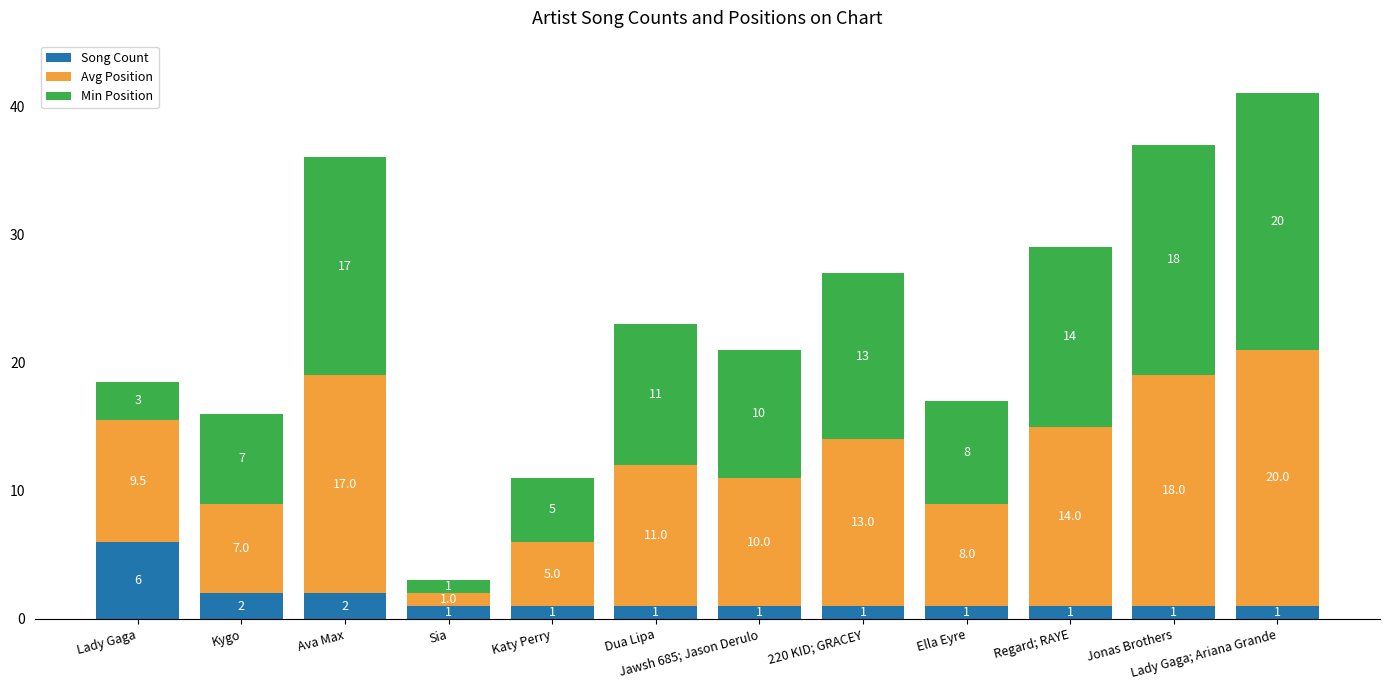

What is the maximum value for Song Count?

6.0